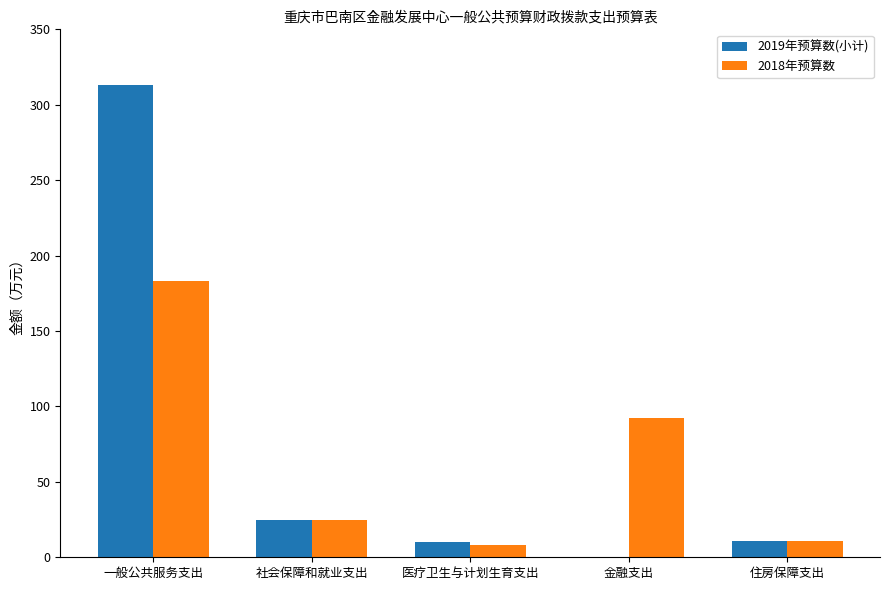

Where does the 2018年预算数 series first go above 24?

一般公共服务支出